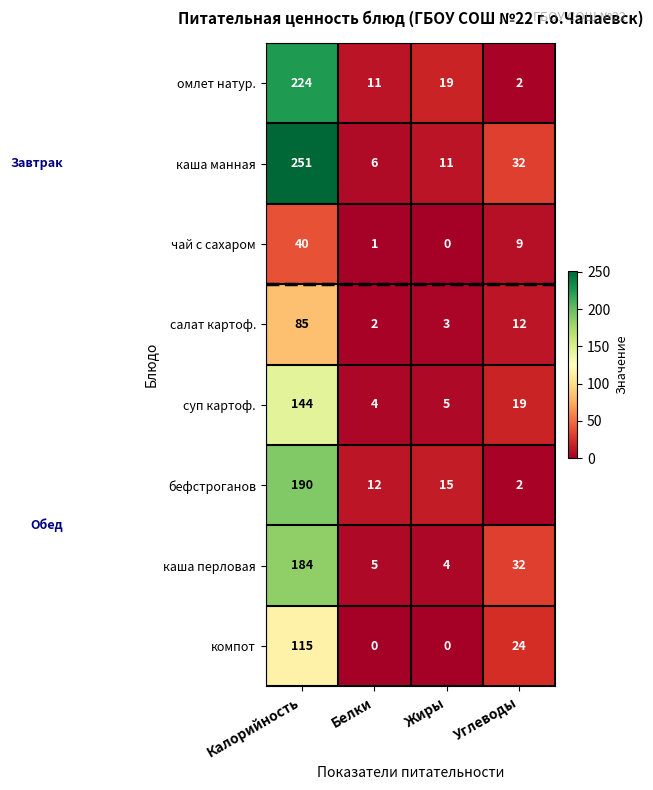

Which category has the highest value across all series?

Калорийность